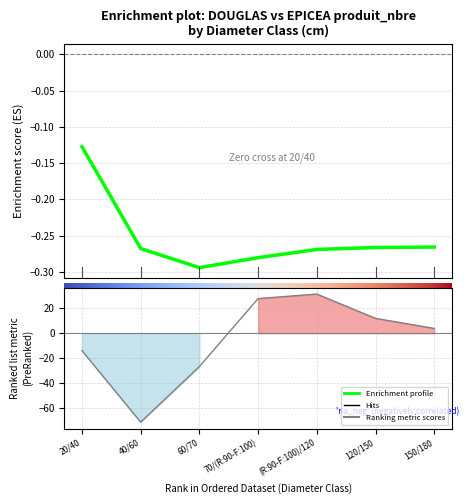

What is the minimum value for Ranking metric scores?

-71.4